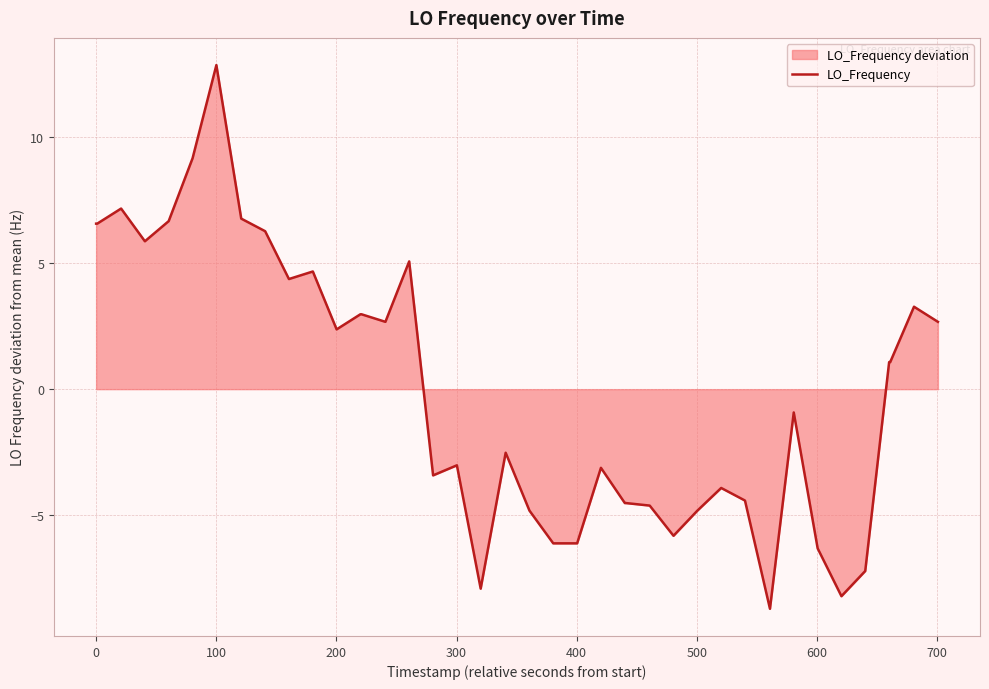

What is the difference between the maximum and minimum values?

21.6